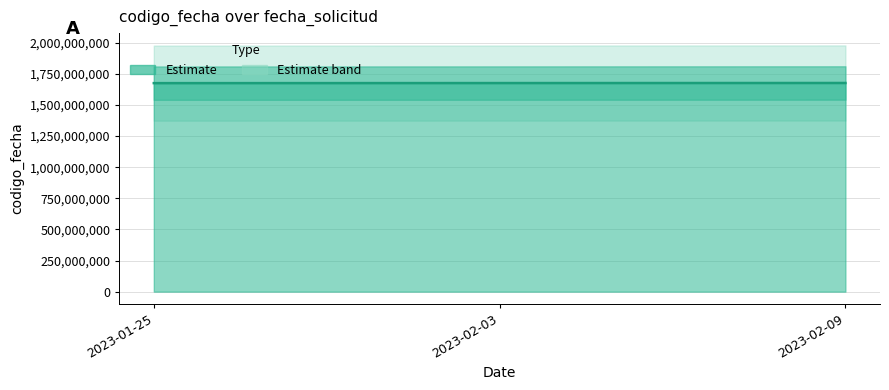

True or false: the data shows 815990591 at 2023-02-03.

False